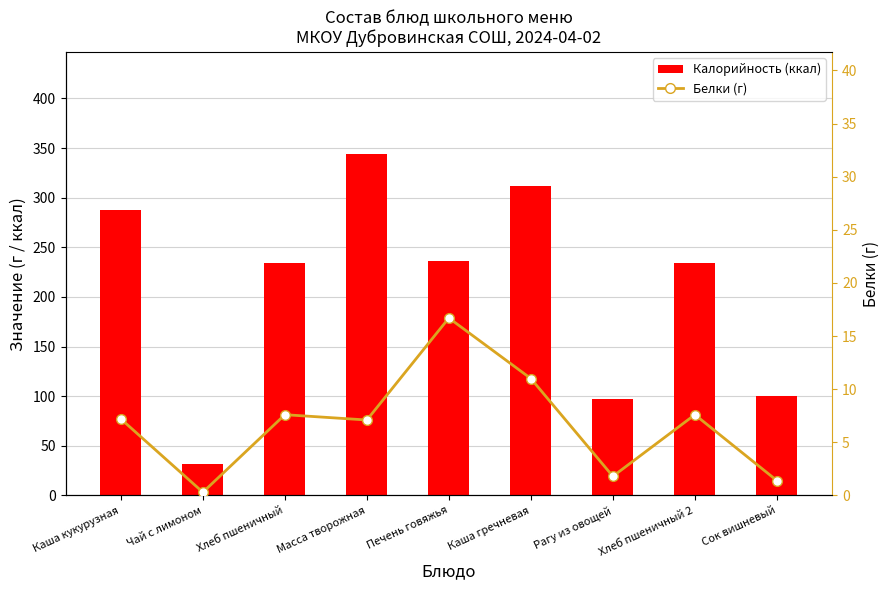

At how many categories does at least one series exceed 334?

1